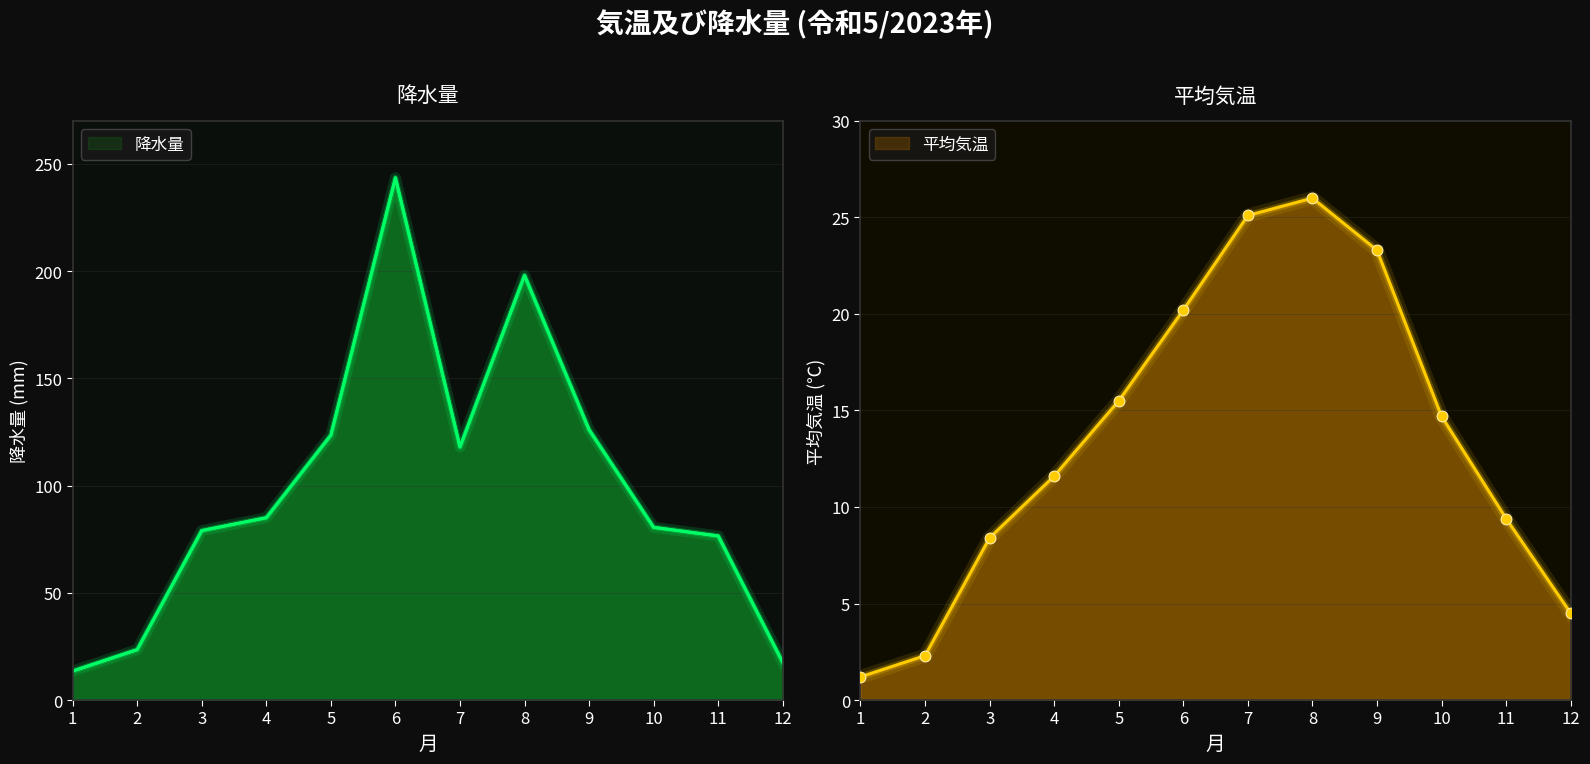

Is the value of 平均気温 at 7 greater than the value of 降水量 at 6?

No